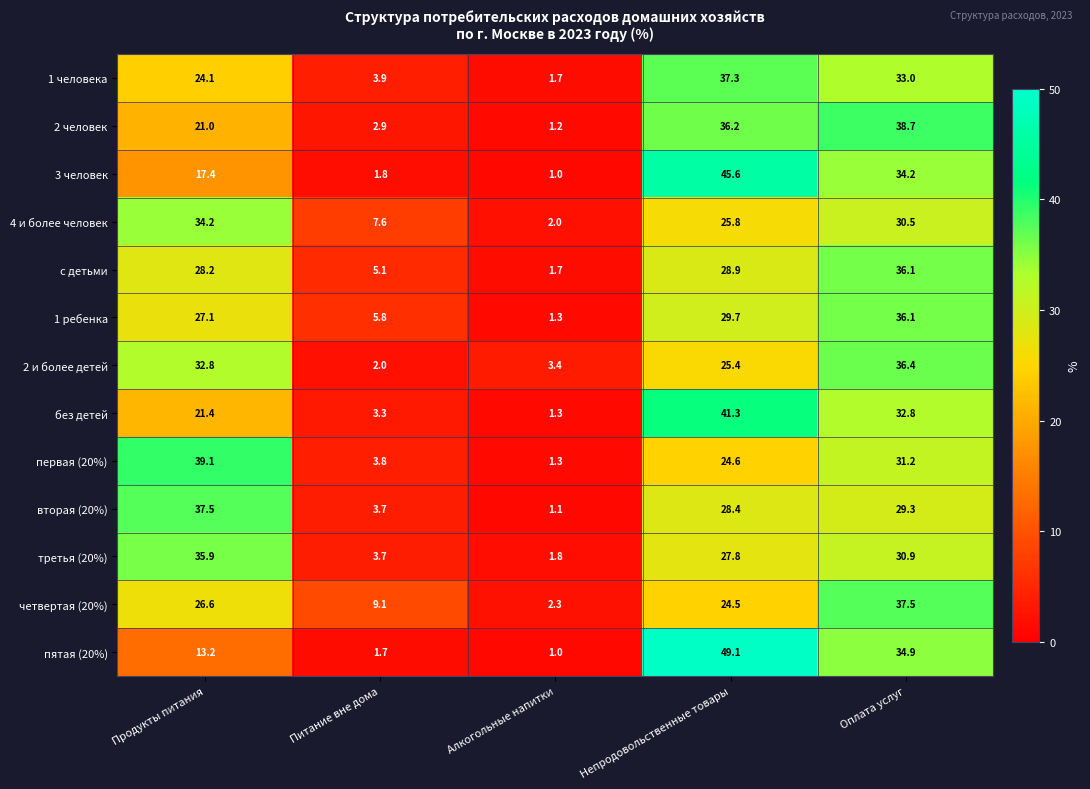

What is the smallest value displayed?

1.0